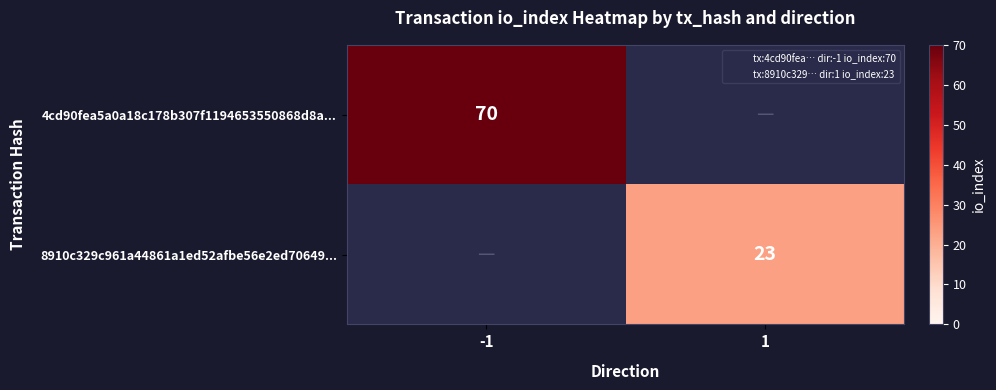

The 4cd90fea5a0a18c178b307f1194653550868d8a... series shows 70 at -1. True or false?

True